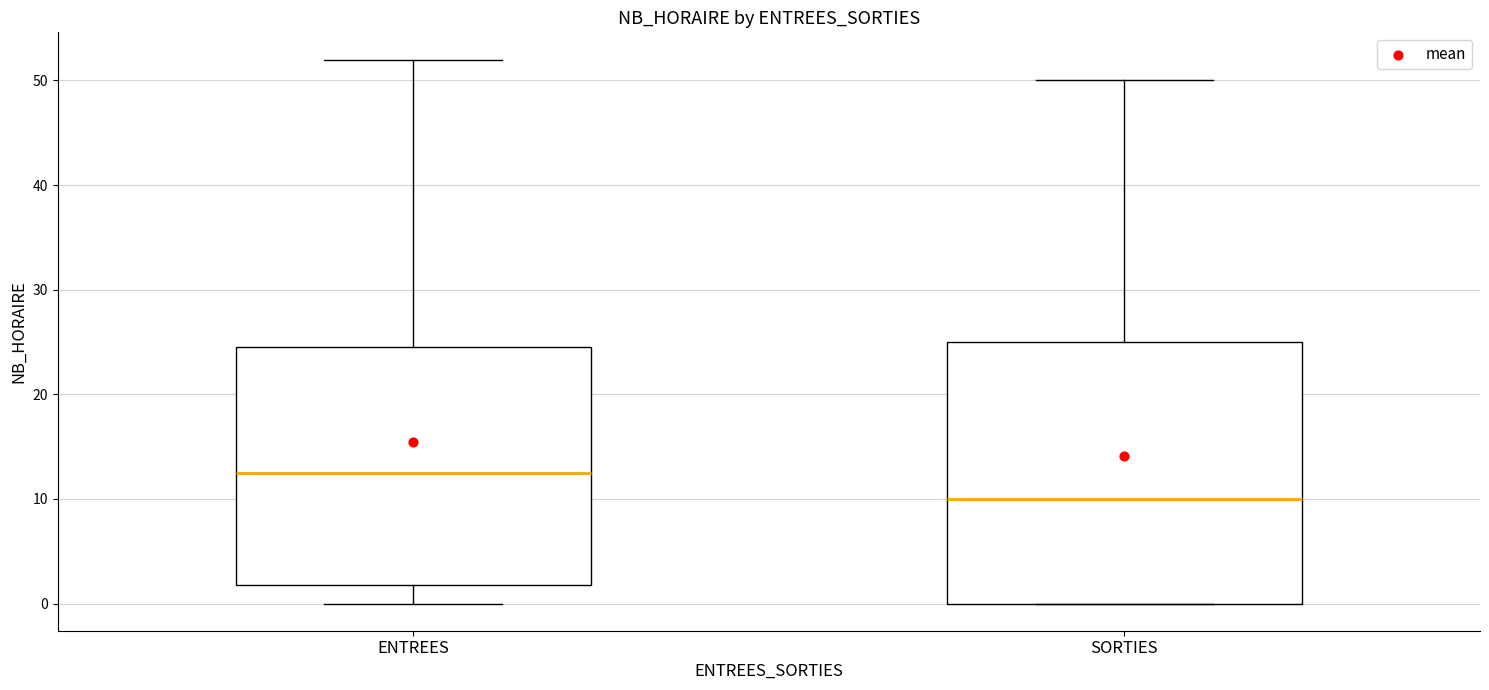

Which box is the tallest, from its lower edge to its upper edge?

SORTIES